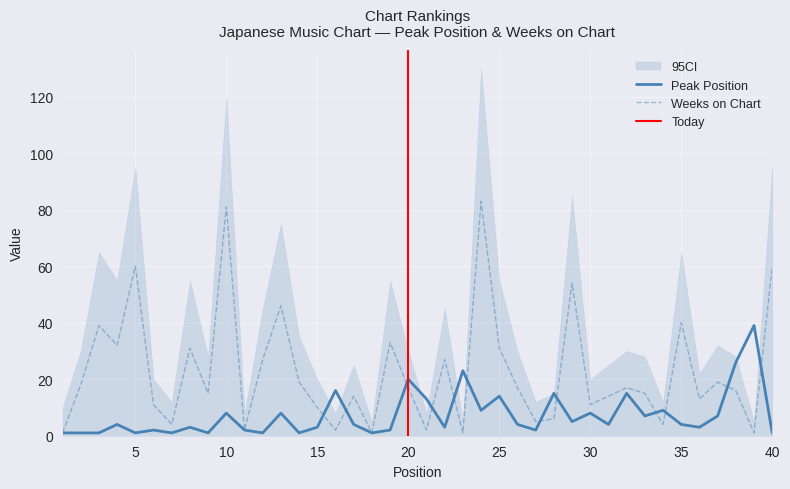

How many values in the Weeks on Chart series exceed 17?

17